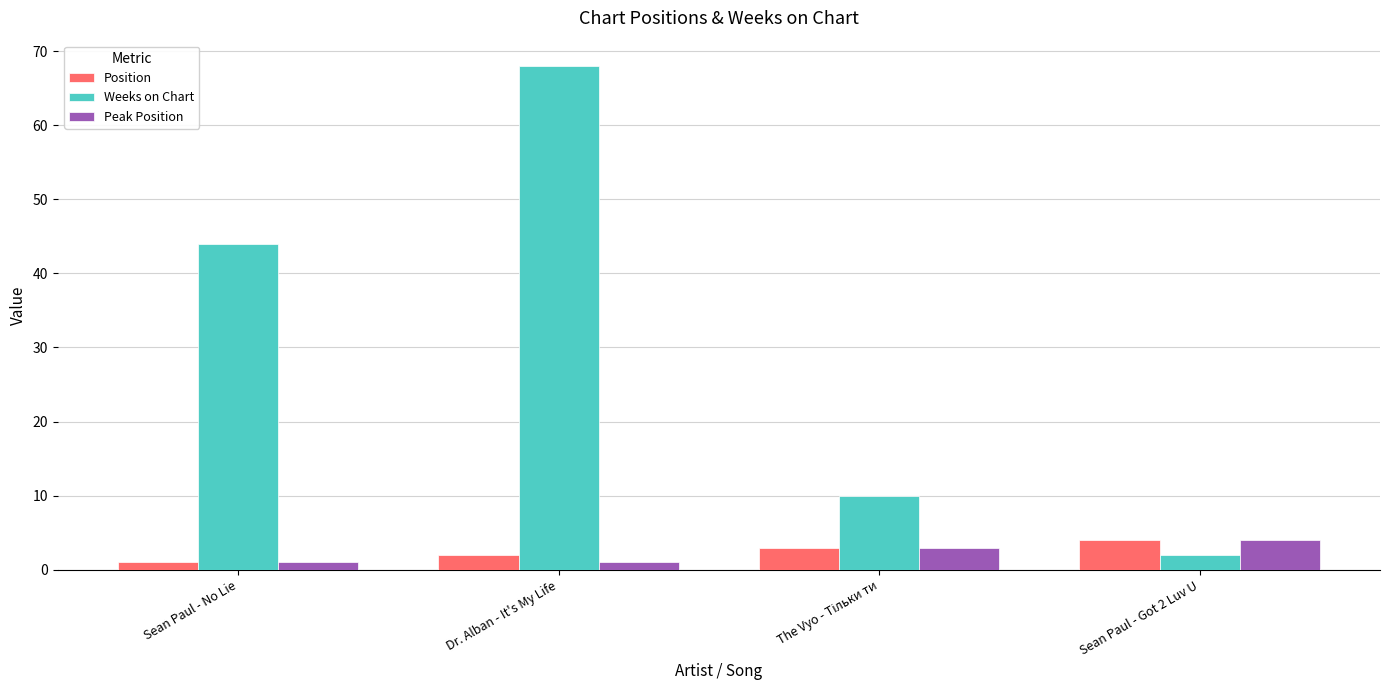

Reading right to left, transcribe all the data shown in this chart.

Position: 4	3	2	1
Weeks on Chart: 2	10	68	44
Peak Position: 4	3	1	1